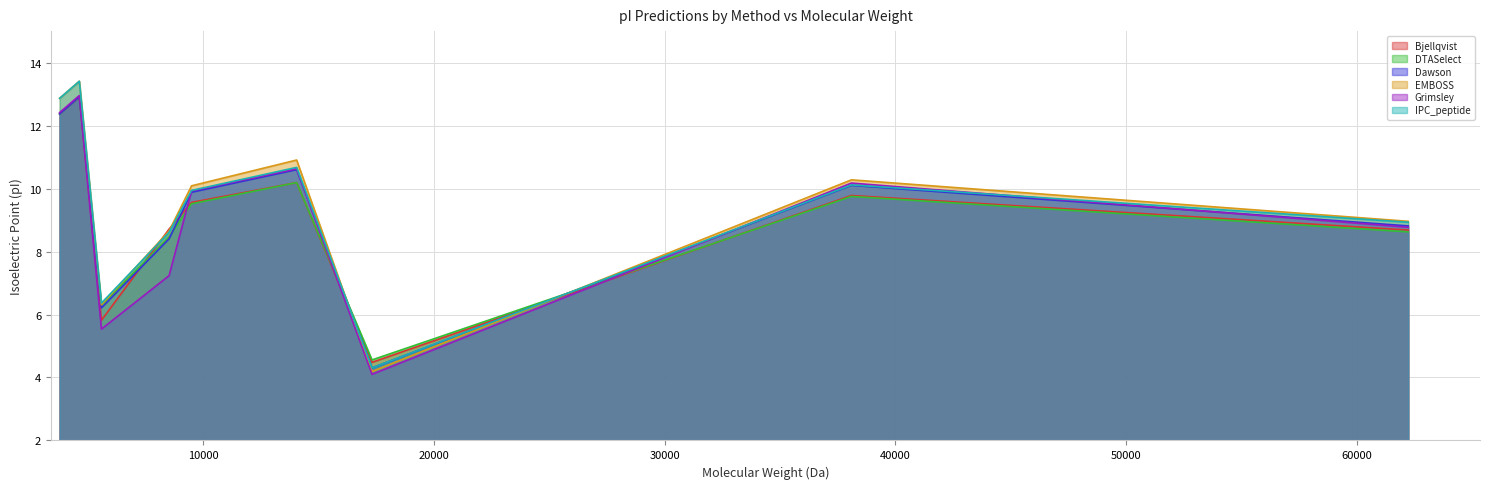

In Grimsley, how many points are higher than both neighbors (excluding endpoints)?

3